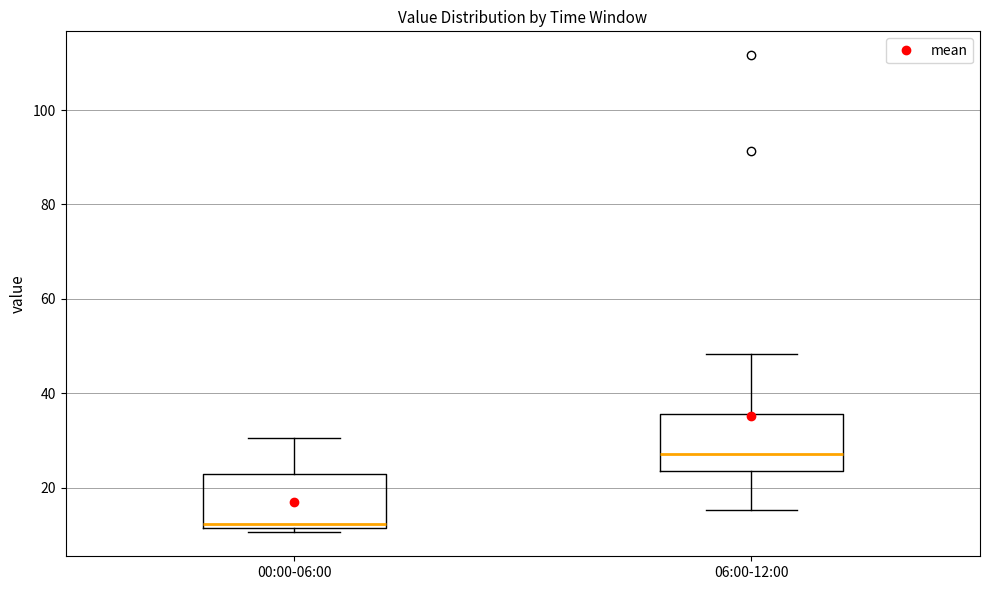

Which box's median line is the highest?

06:00-12:00